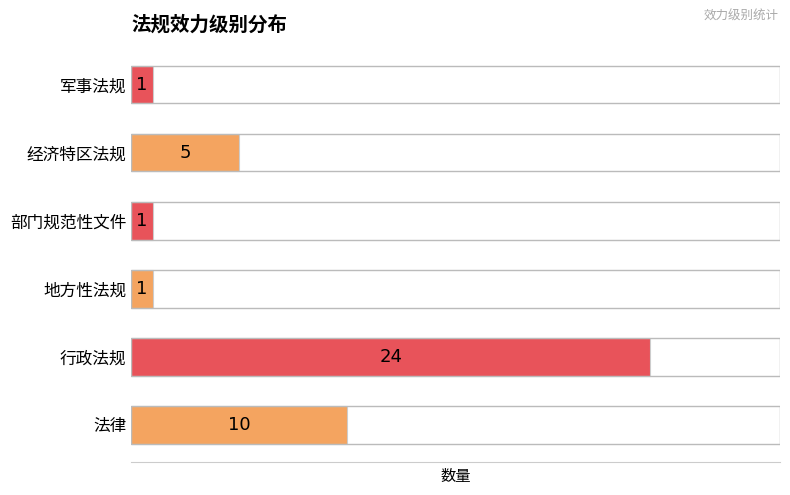

Are the bars grouped side by side (vs. stacked)?

No